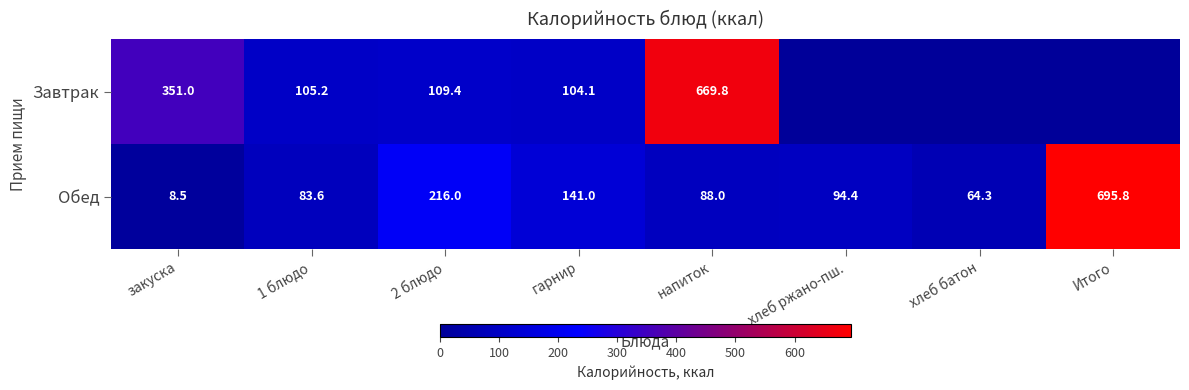

The value of Обед at напиток is 88.0. True or false?

True